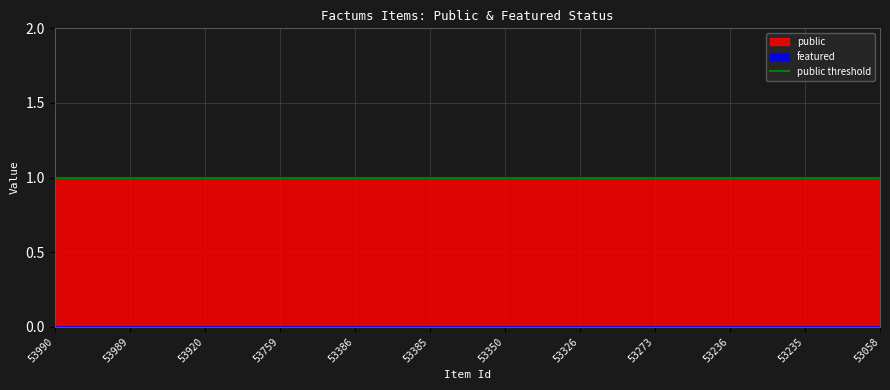

What is the total value across all series at 53273?

1